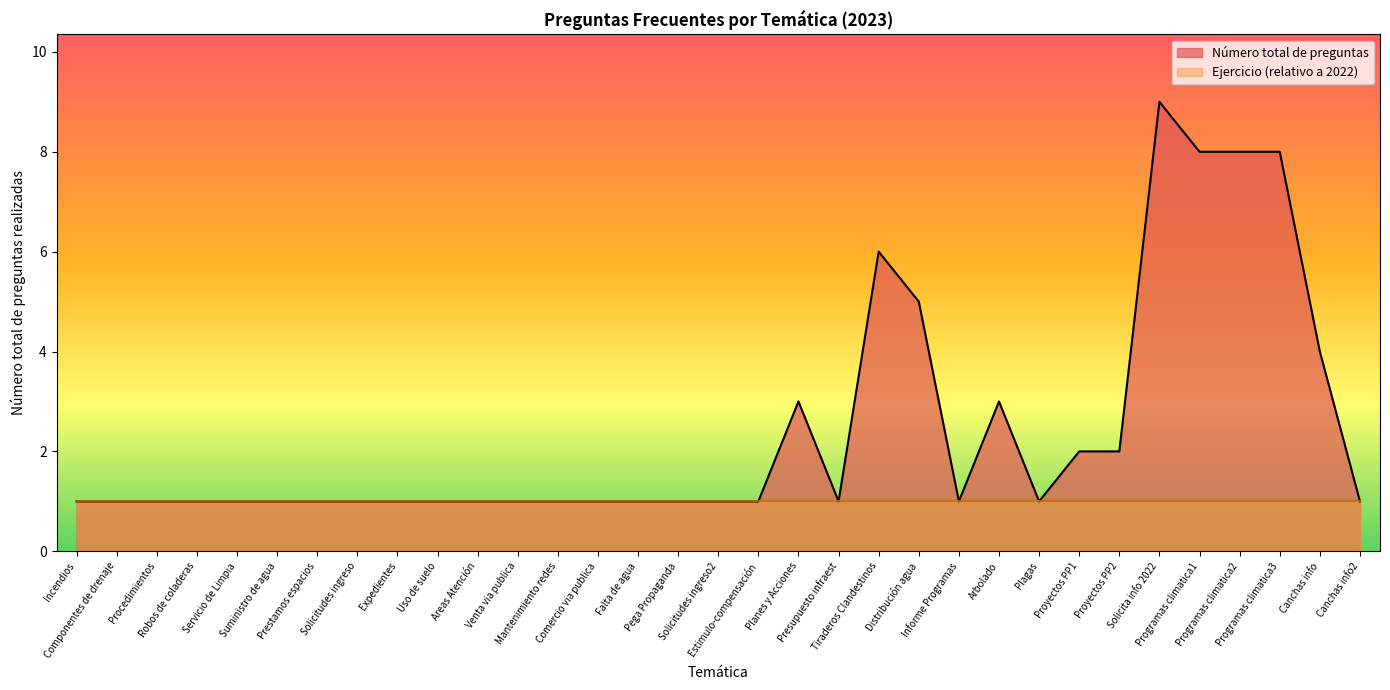

What is the minimum value shown in the chart?

1